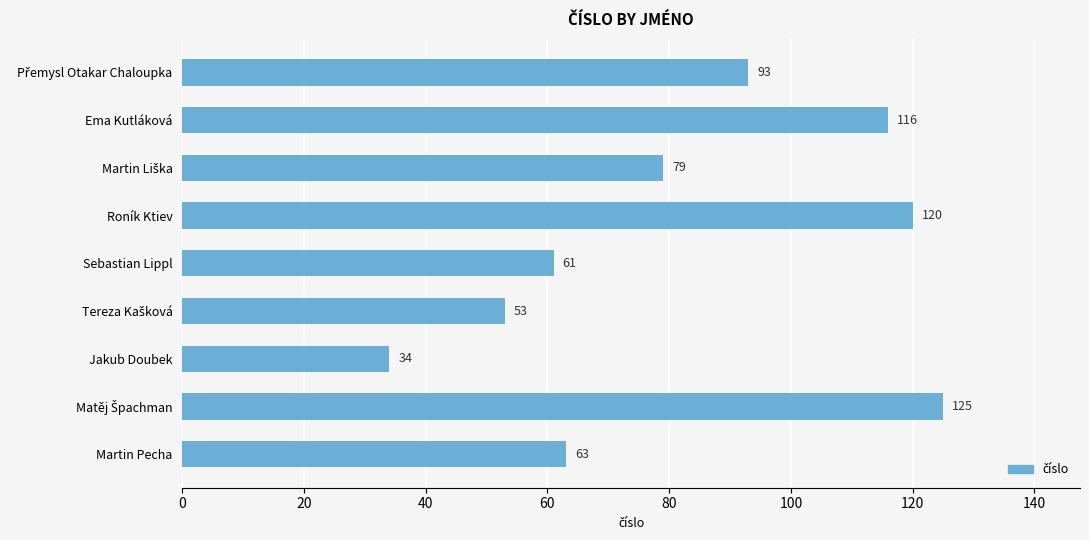

What is the approximate value at Roník Ktiev, to the nearest 5?

120